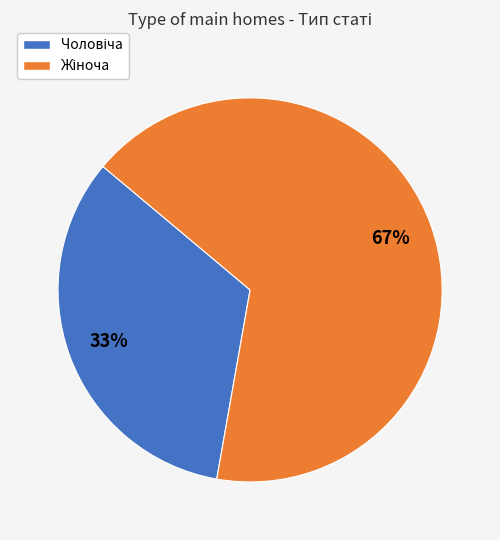

Count the number of slices in the pie.

2